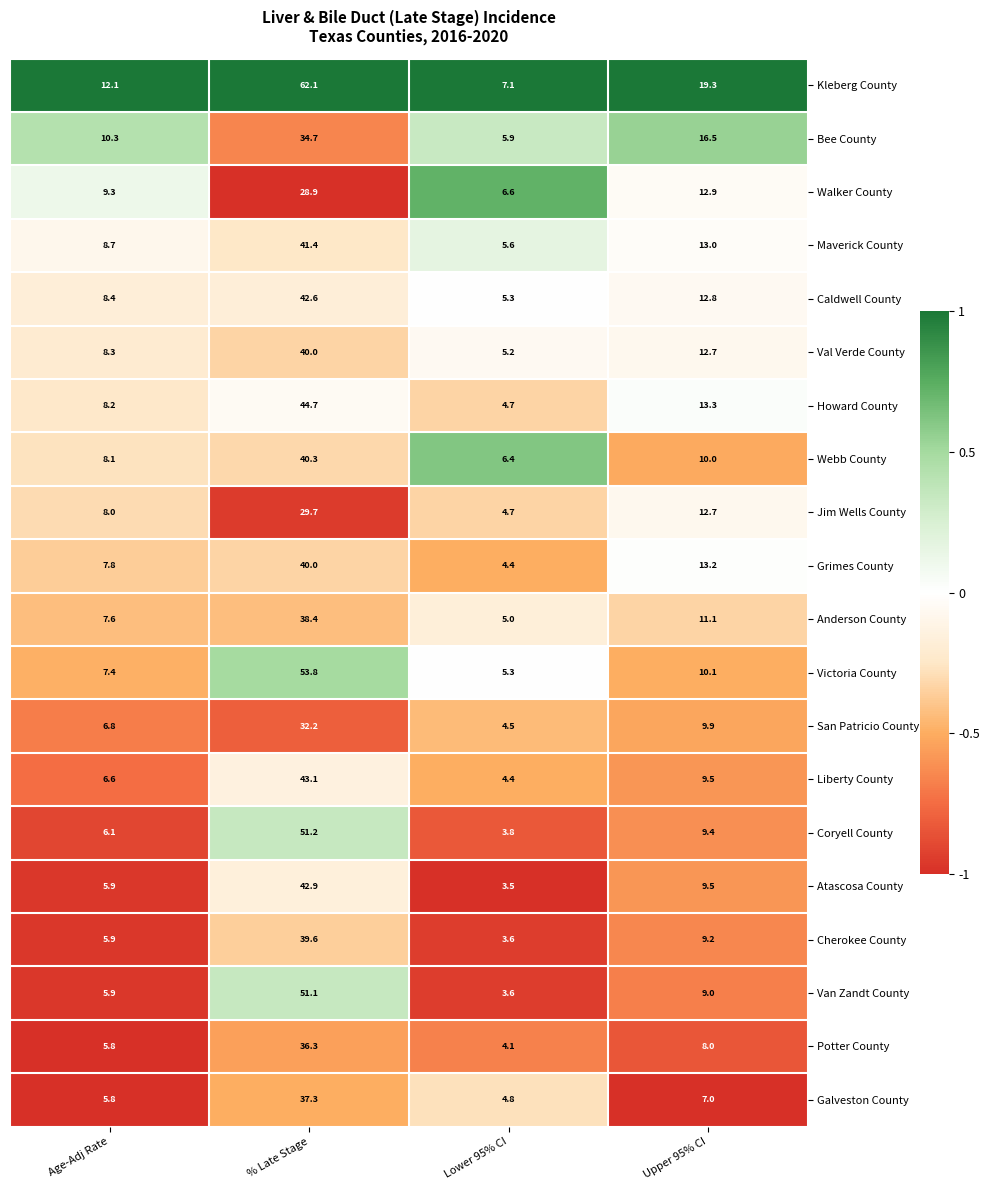

Is it true that San Patricio County equals 6.9 at Lower 95% CI?

False